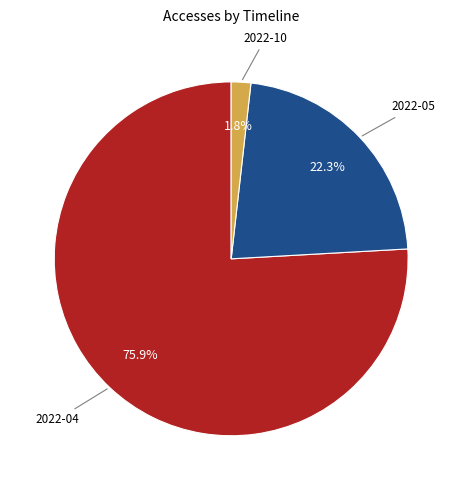

To the nearest percent, what portion does 2022-04 represent?

76%